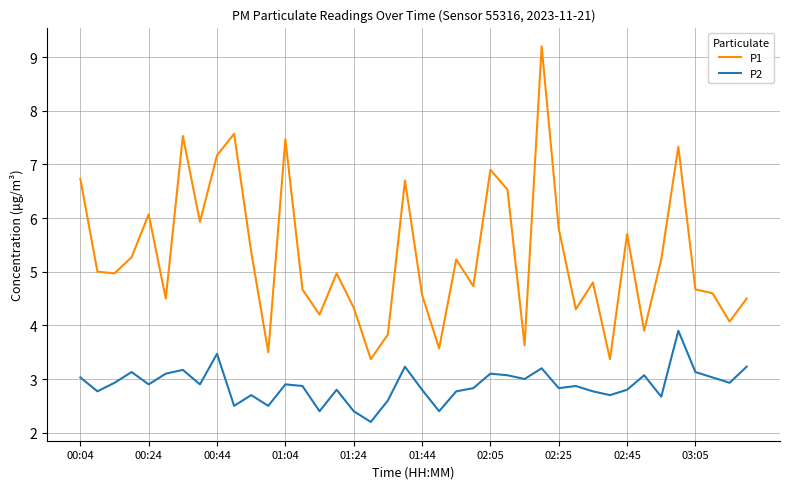

Is this an area chart (filled region under the line)?

No